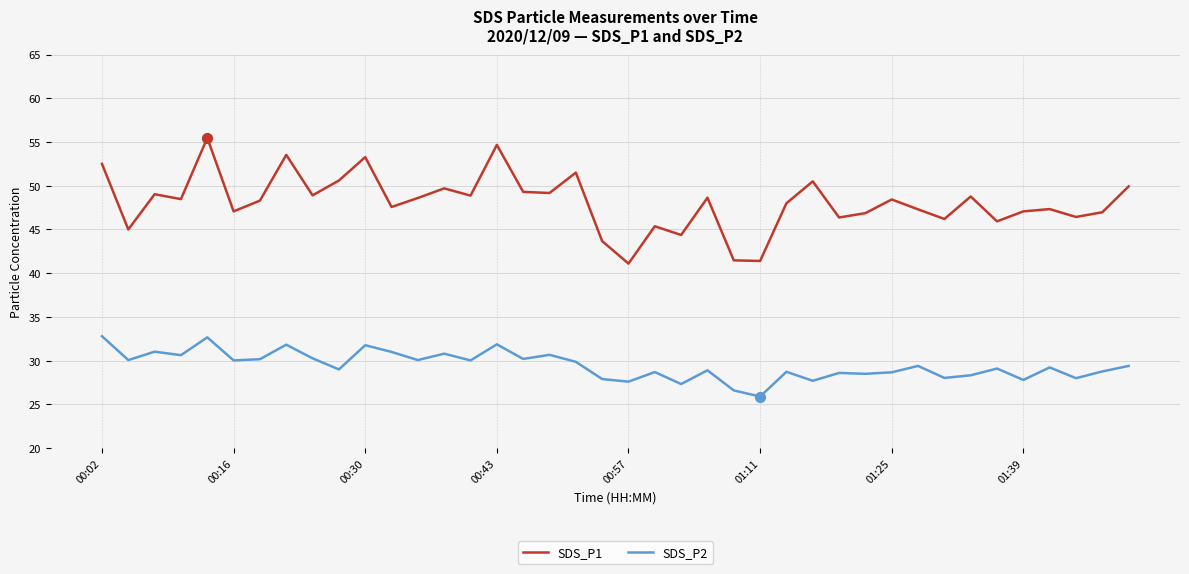

Which series has the largest total across all categories?

SDS_P1